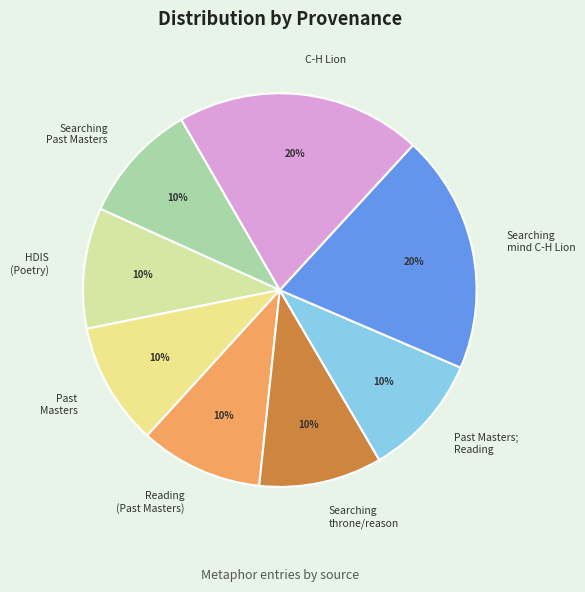

Do Searching throne/reason and HDIS (Poetry) together represent more than half of the pie?

No